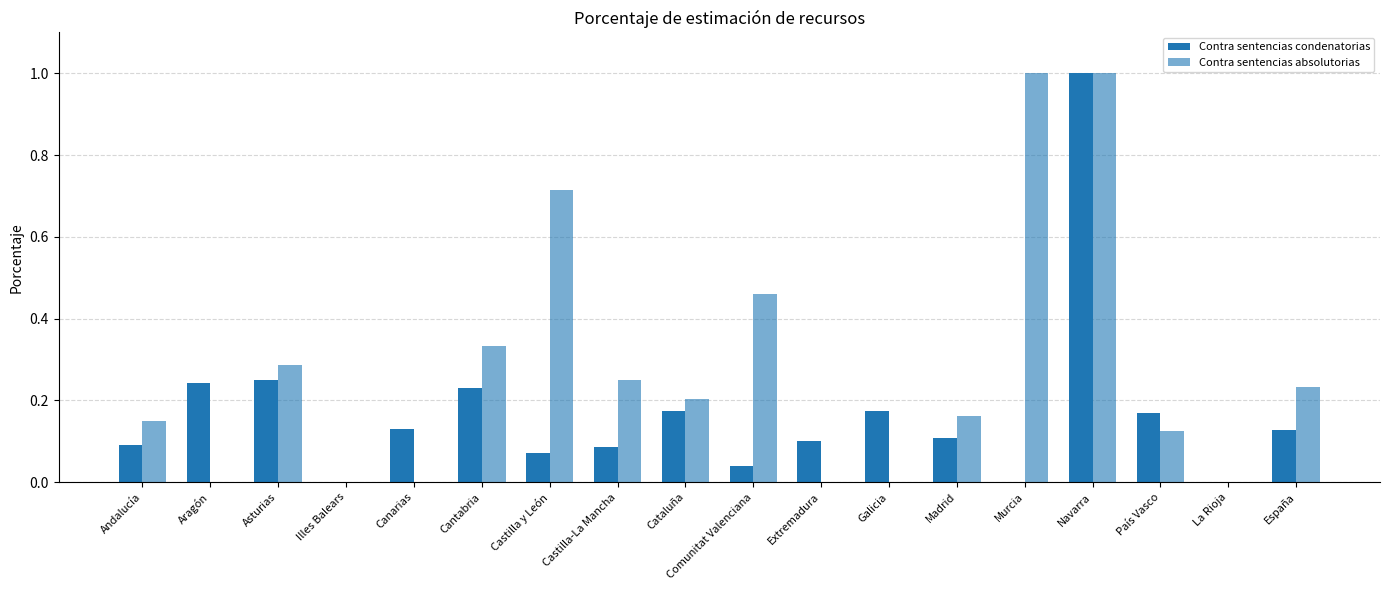

At which category does the chart reach its peak across all series?

Navarra